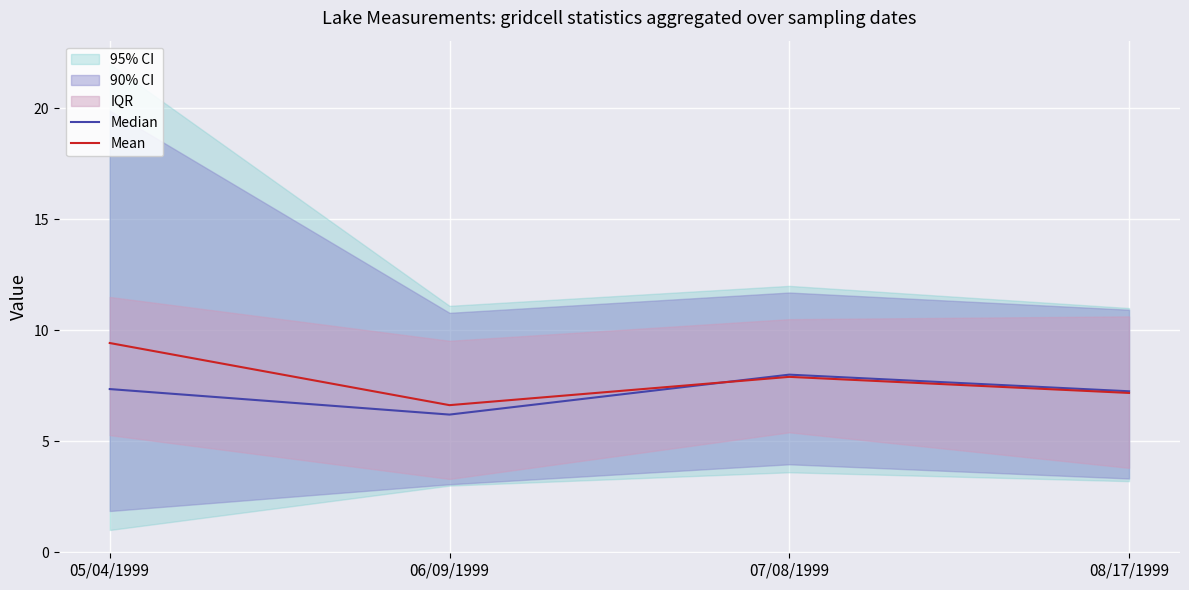

The value of Mean at 08/17/1999 is 7.2. True or false?

True